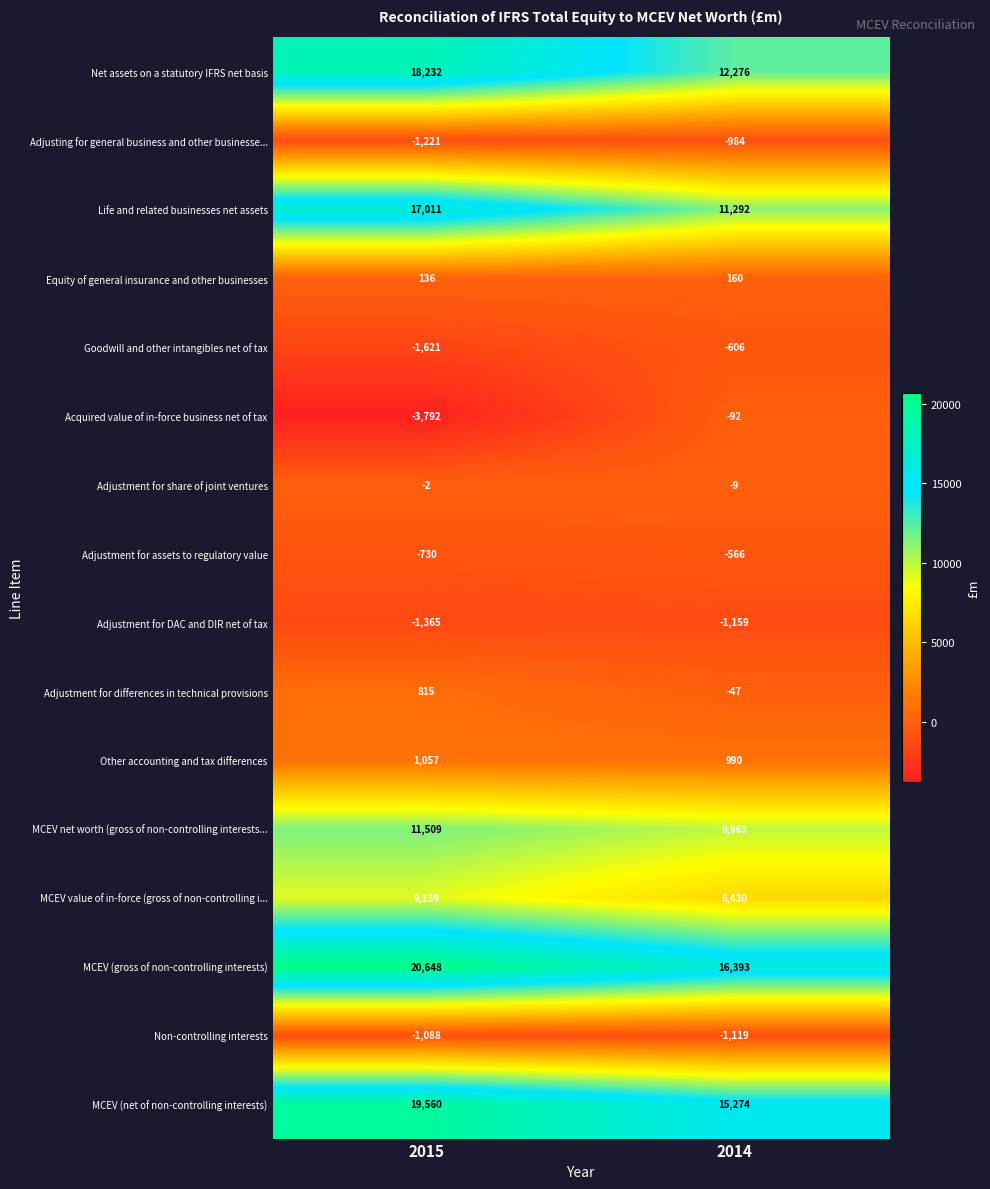

Count the number of categories in the chart.

2